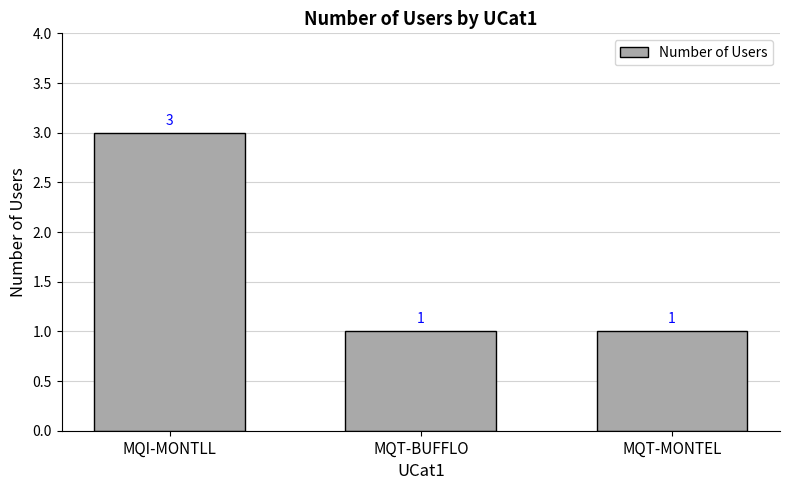

What position from the right is MQT-BUFFLO?

2